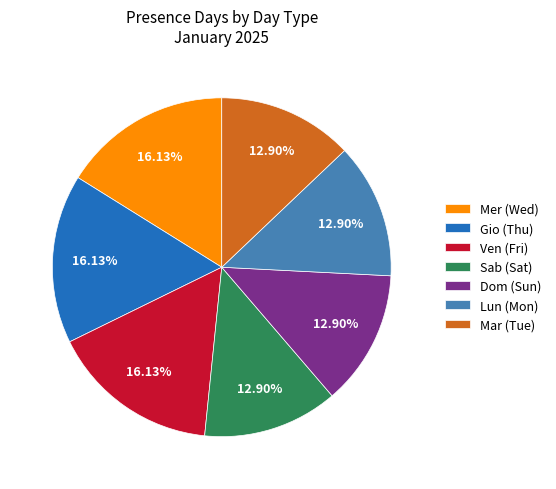

Is there a majority slice in this chart?

No